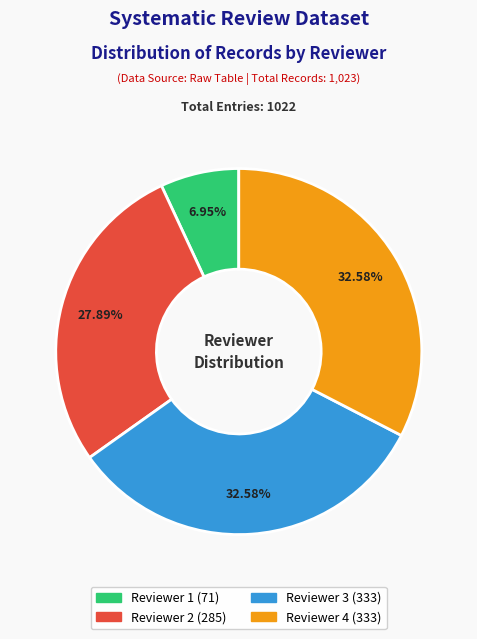

Does Reviewer 2 account for over 50% of the chart?

No